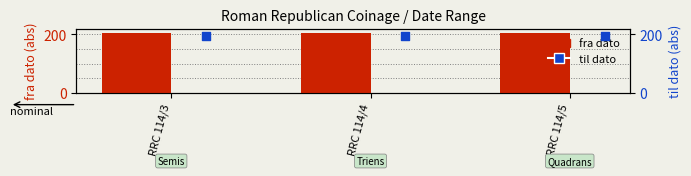

What are all the series names shown in the legend?

fra dato, til dato